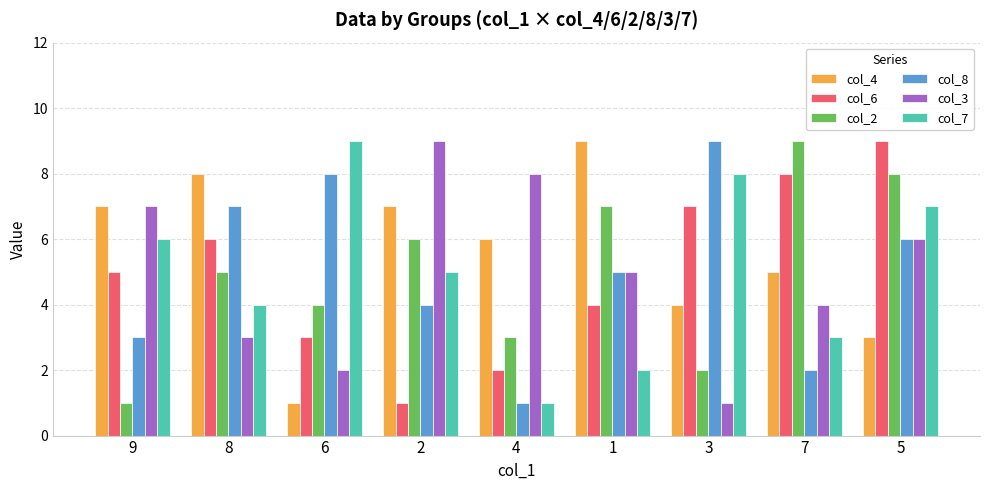

What is the total value across all series at 6?

27